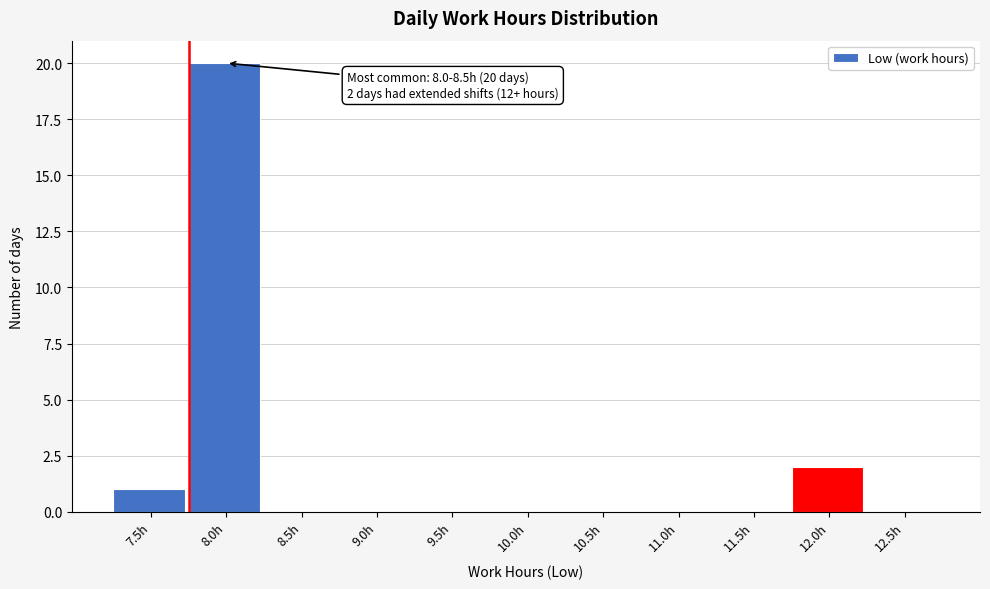

Reading right to left, transcribe all the data shown in this chart.

12.5h=0	12.0h=2	11.5h=0	11.0h=0	10.5h=0	10.0h=0	9.5h=0	9.0h=0	8.5h=0	8.0h=20	7.5h=1